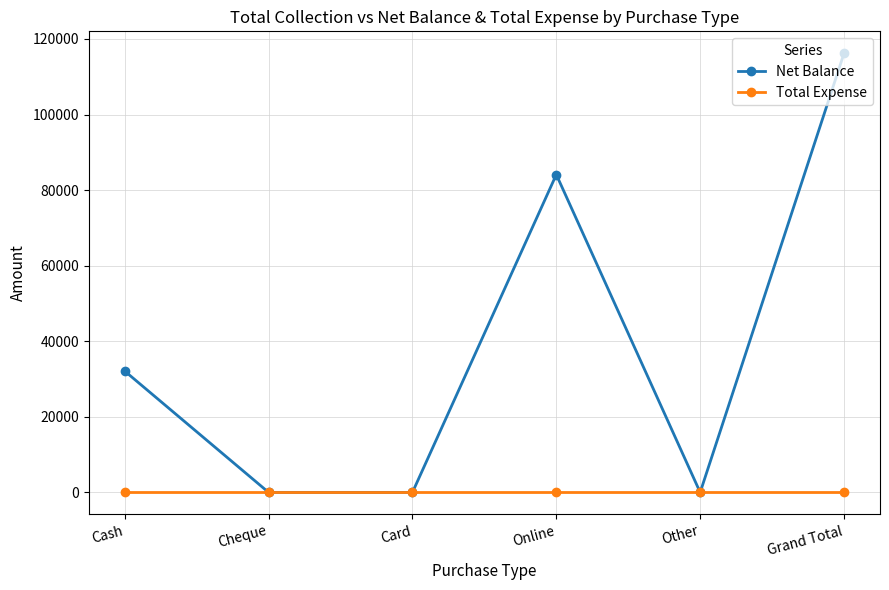

At how many categories does at least one series exceed 108424?

1